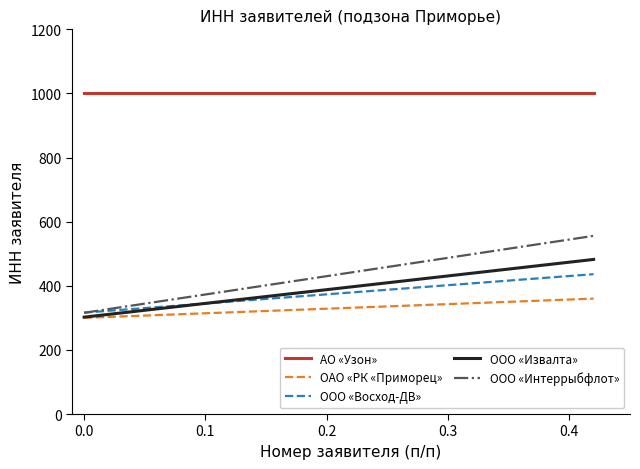

Reading left to right, list all the values displayed in this chart.

АО «Узон»: 1000.0	1000.0	1000.0	1000.0	1000.0	1000.0	1000.0	1000.0	1000.0	1000.0
ОАО «РК «Приморец»: 300.0	306.7	313.3	320.0	326.7	333.3	340.0	346.7	353.3	360.0
ООО «Восход-ДВ»: 316.2	329.6	342.9	356.2	369.6	382.9	396.2	409.6	422.9	436.2
ООО «Извалта»: 302.2	322.2	342.2	362.2	382.2	402.2	422.2	442.2	462.2	482.2
ООО «Интеррыбфлот»: 315.8	342.4	369.1	395.8	422.4	449.1	475.8	502.4	529.1	555.8